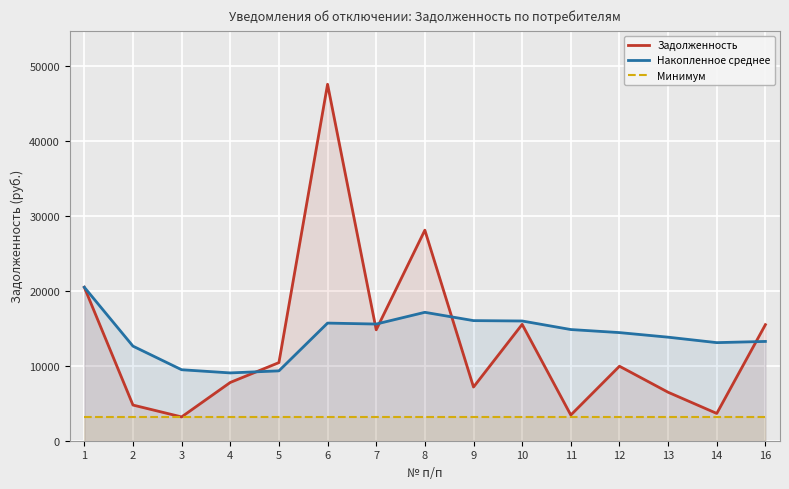

At which label does Накопленное среднее first exceed 14417?

1